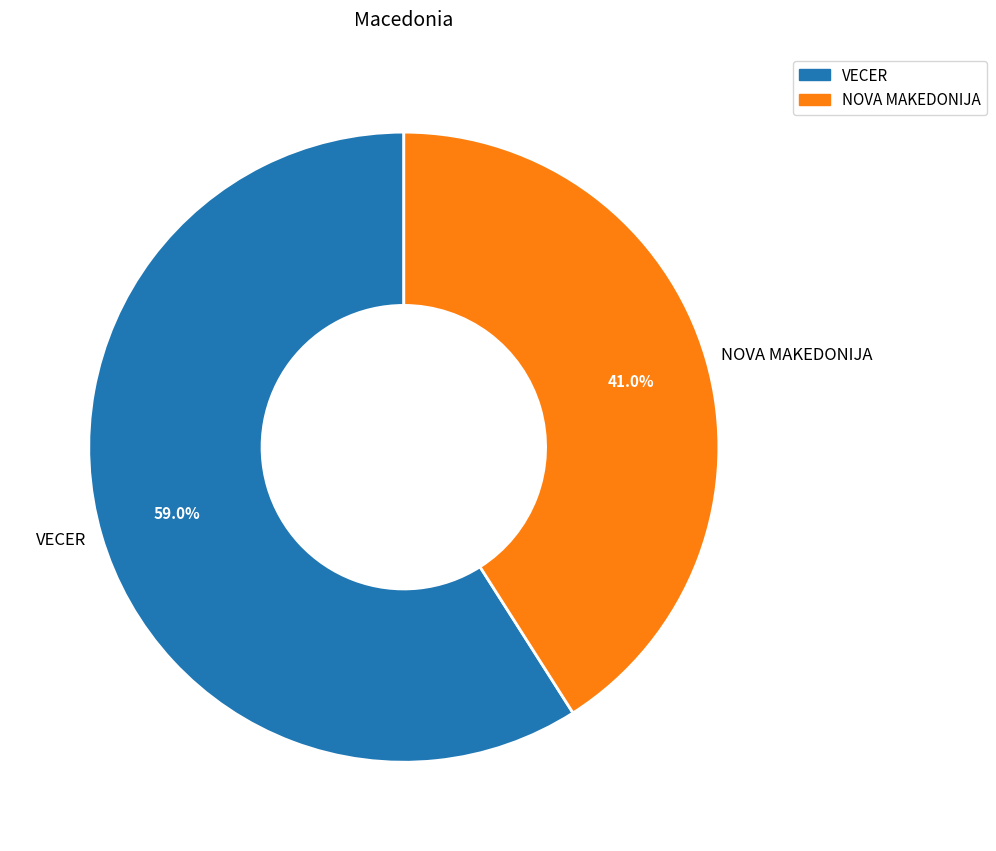

Which slice represents more than half of the pie?

VECER